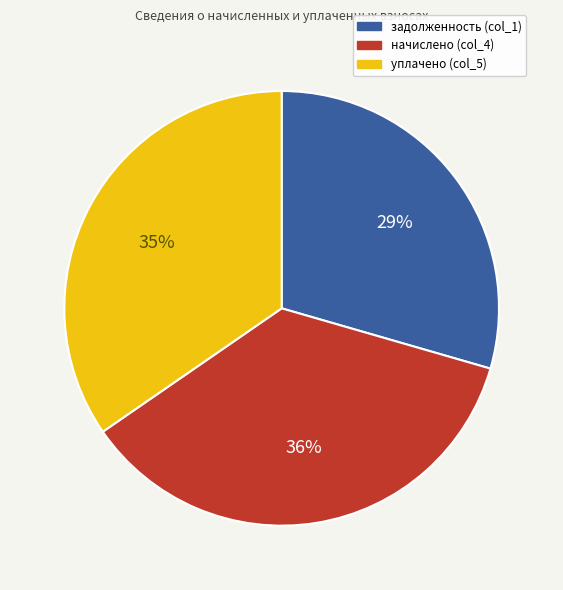

To the nearest percent, what is the average slice percentage?

33%